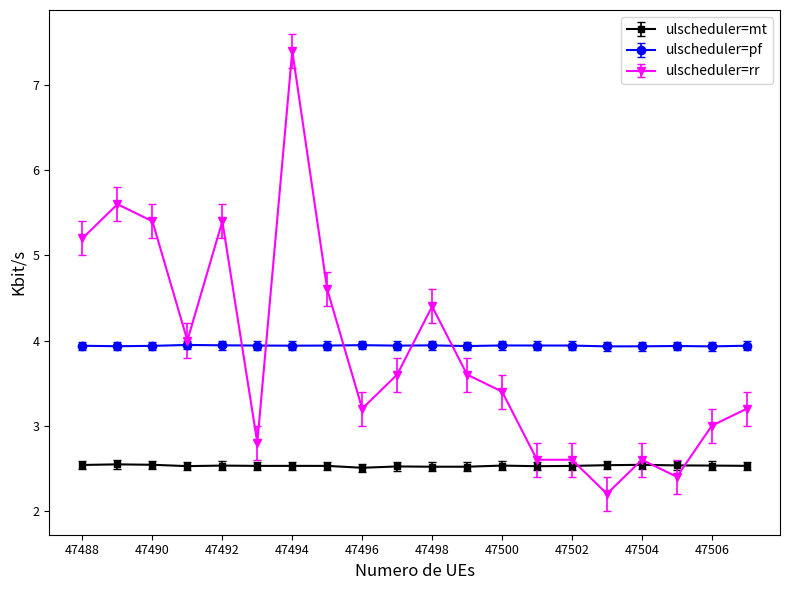

Which series has the widest spread of values?

ulscheduler=rr